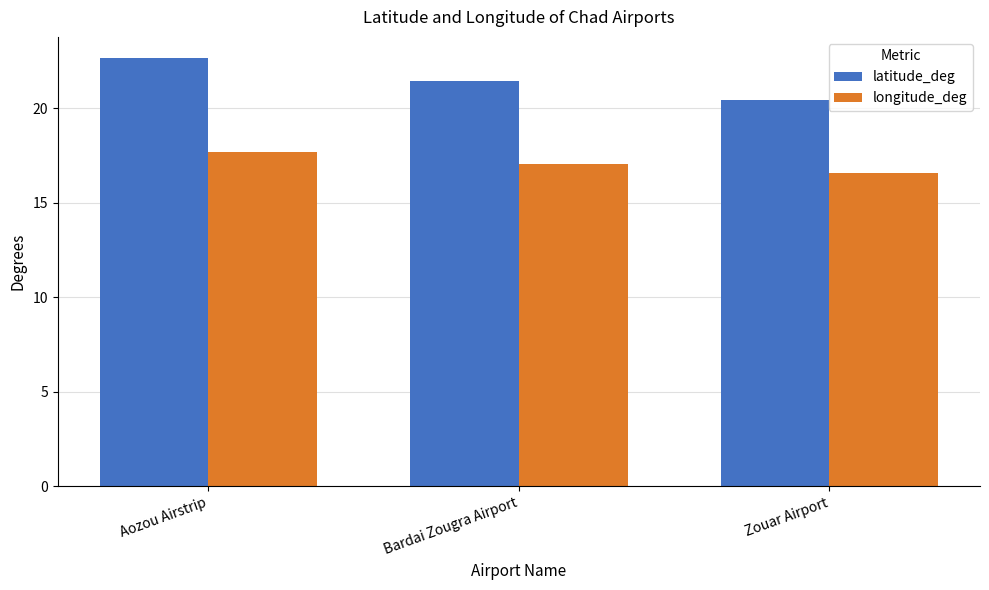

What is the value of the latitude_deg bar at the 3rd from the left?

20.4